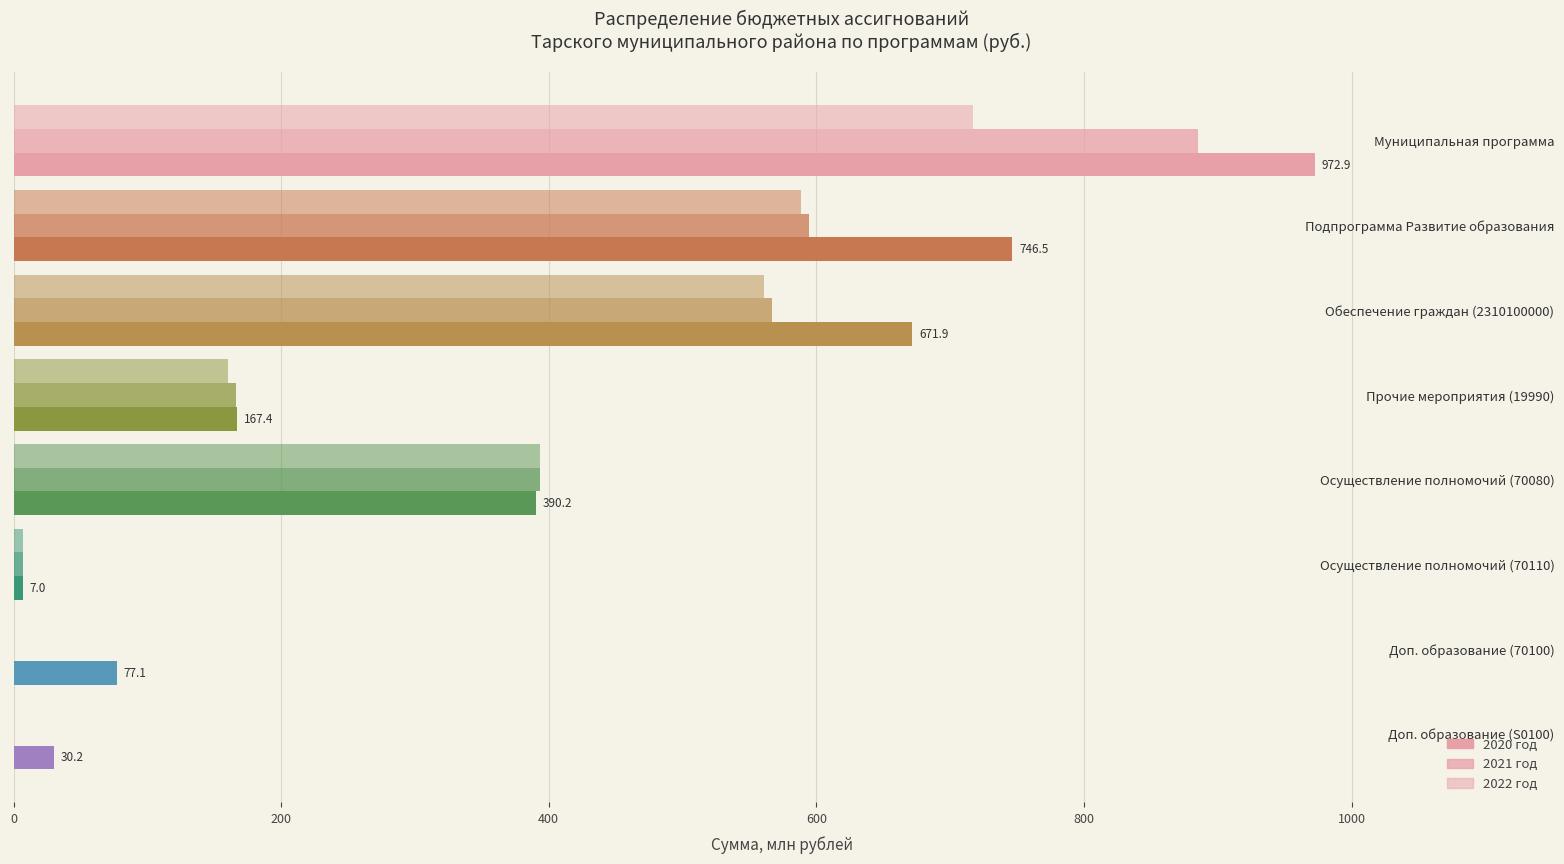

How many data points in 2022 год are above 393?

4